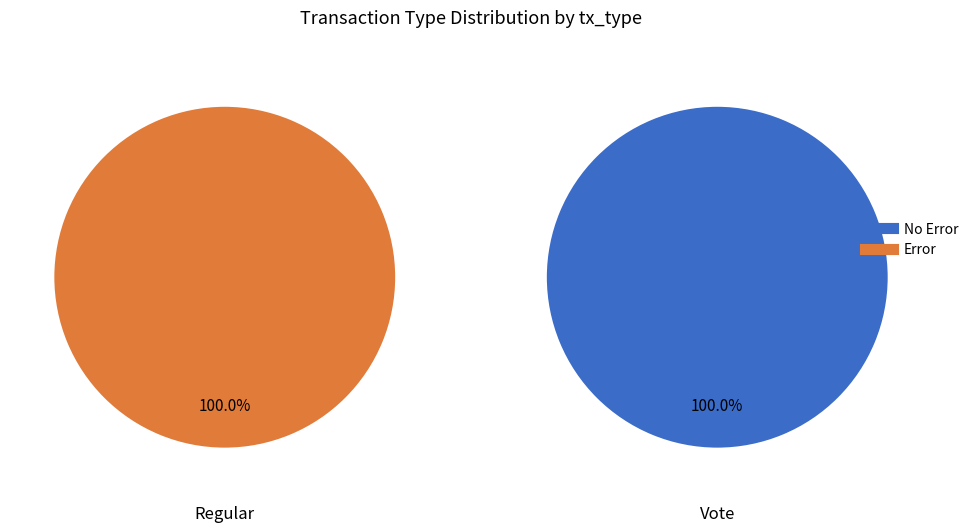

Combined, do 0 and 1 account for over 50%?

Yes